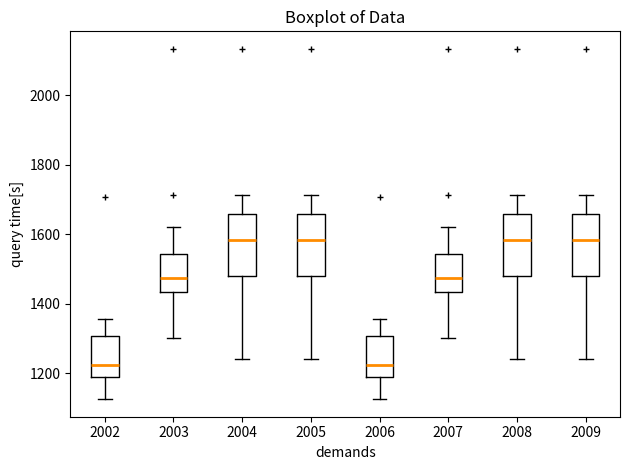

Reading left to right, read every box against the y-axis: the position of its median line, the range the box covers, and the ends of its whiskers. The values are not printed on the chart, so give them approximately, as read against the axis.

2002: median 1220, box 1200 to 1300, whiskers 1120 to 1360
2003: median 1480, box 1440 to 1540, whiskers 1300 to 1620
2004: median 1580, box 1480 to 1660, whiskers 1240 to 1720
2005: median 1580, box 1480 to 1660, whiskers 1240 to 1720
2006: median 1220, box 1200 to 1300, whiskers 1120 to 1360
2007: median 1480, box 1440 to 1540, whiskers 1300 to 1620
2008: median 1580, box 1480 to 1660, whiskers 1240 to 1720
2009: median 1580, box 1480 to 1660, whiskers 1240 to 1720